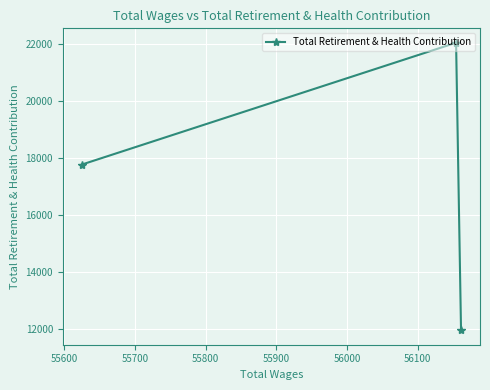

What is the greatest value displayed?

22034